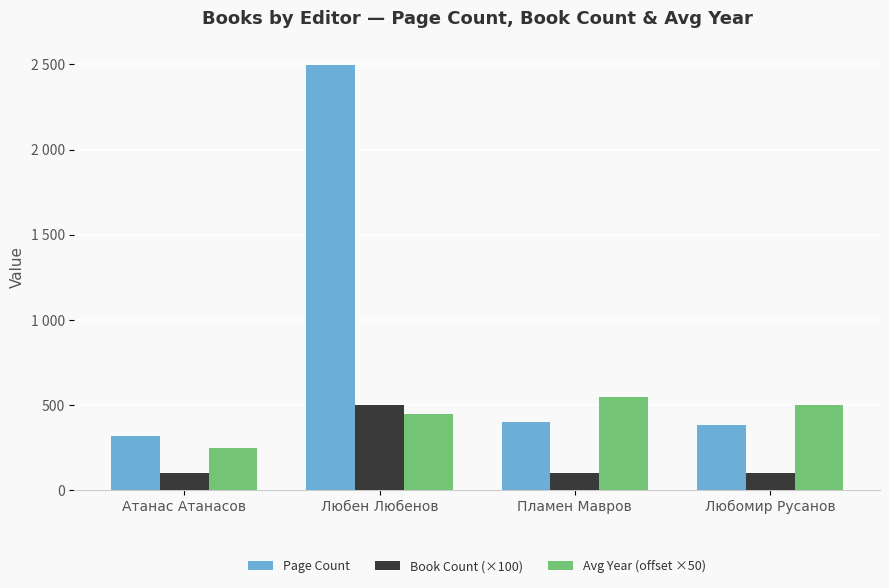

Rank the series by their maximum value, from lowest to highest.

Book Count (×100), Avg Year (offset ×50), Page Count